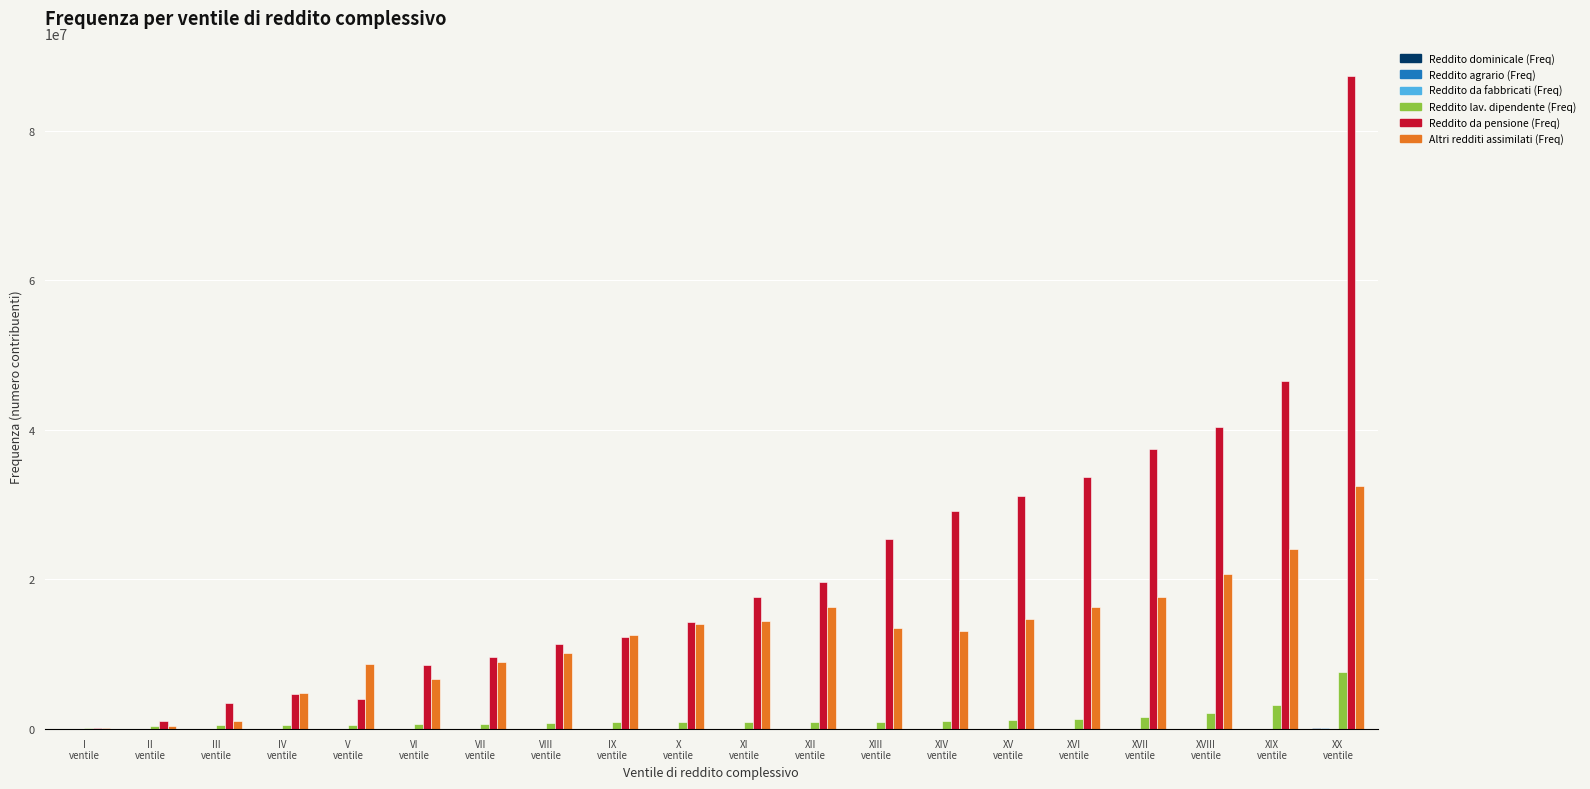

Between III
ventile and IX
ventile, which series saw the biggest shift?

Altri redditi assimilati (Freq)